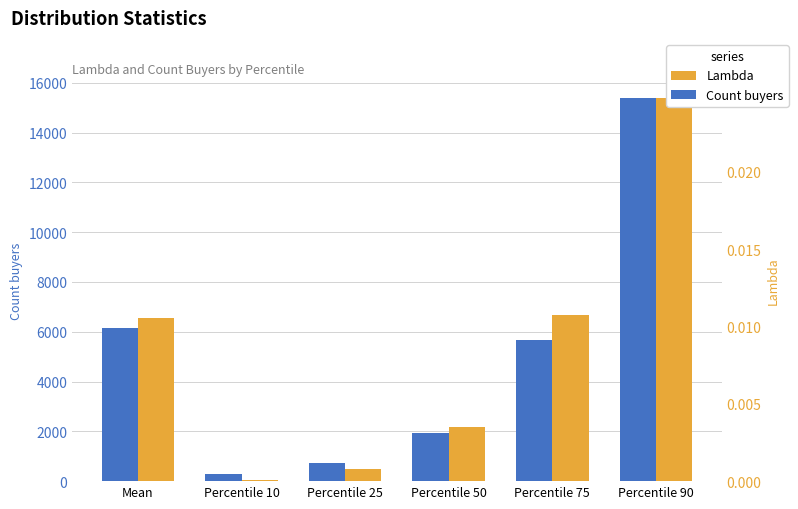

How many distinct data groups are displayed?

2